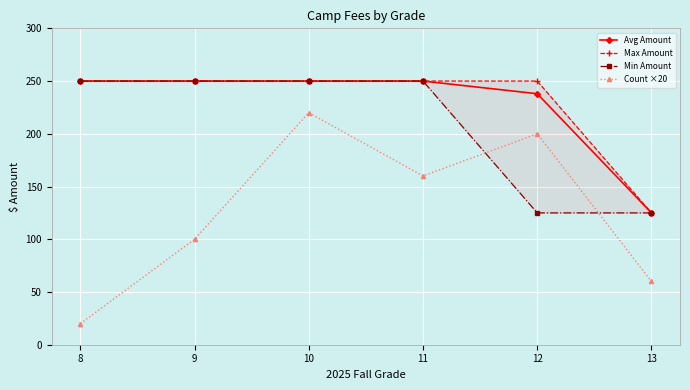

How many lines are shown in the chart?

4